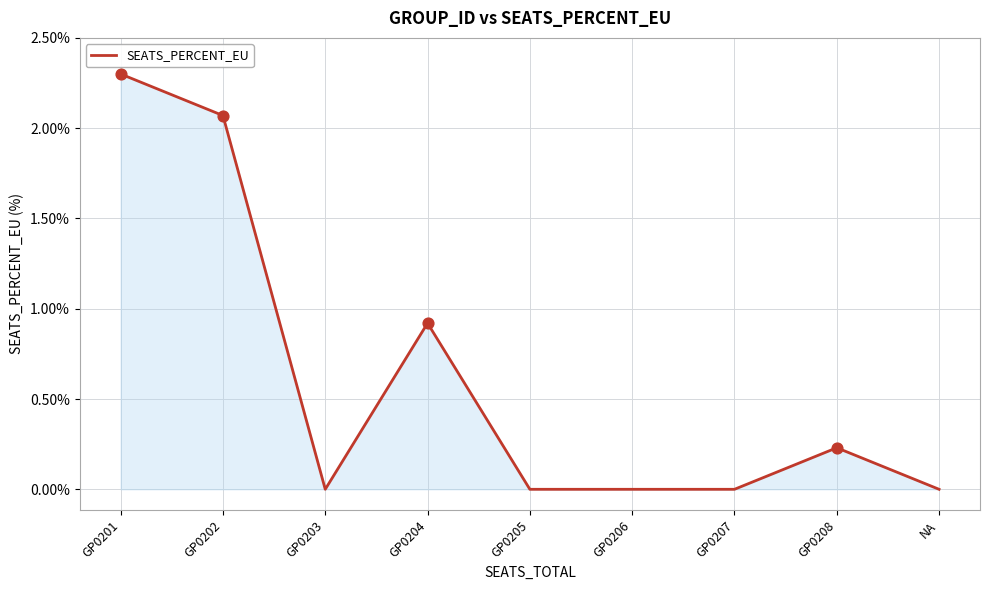

Between GP0201 and GP0202, which is larger?

GP0201